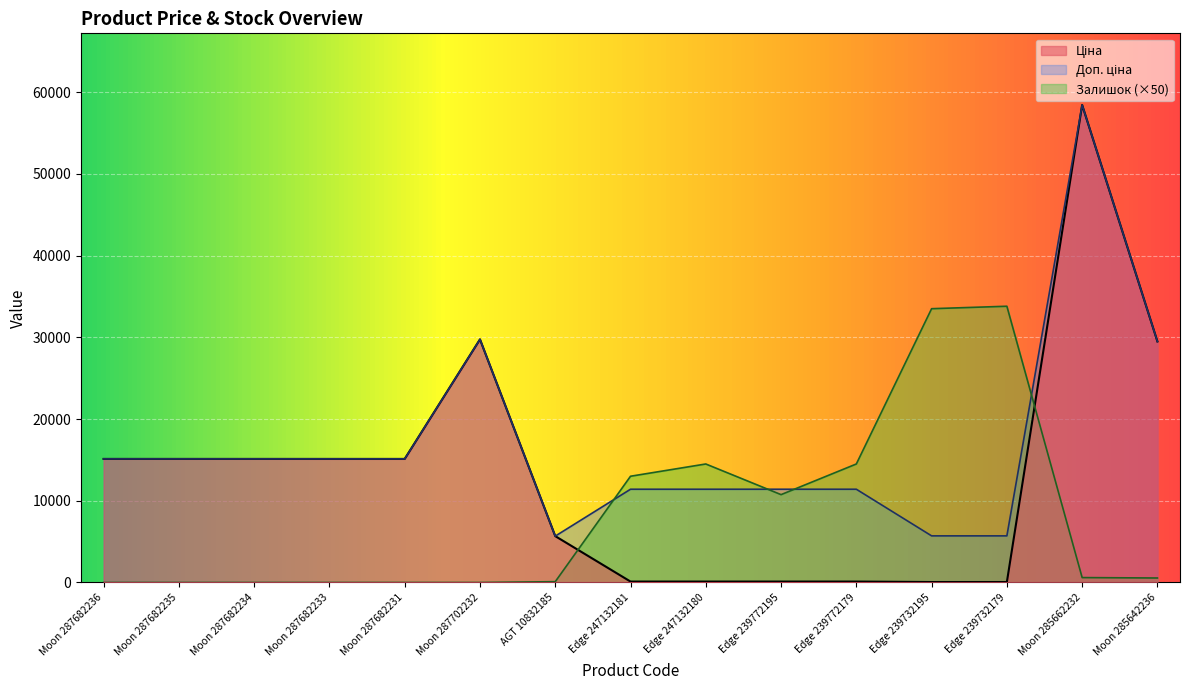

What are all the series names shown in the legend?

Ціна, Доп. ціна, Залишок